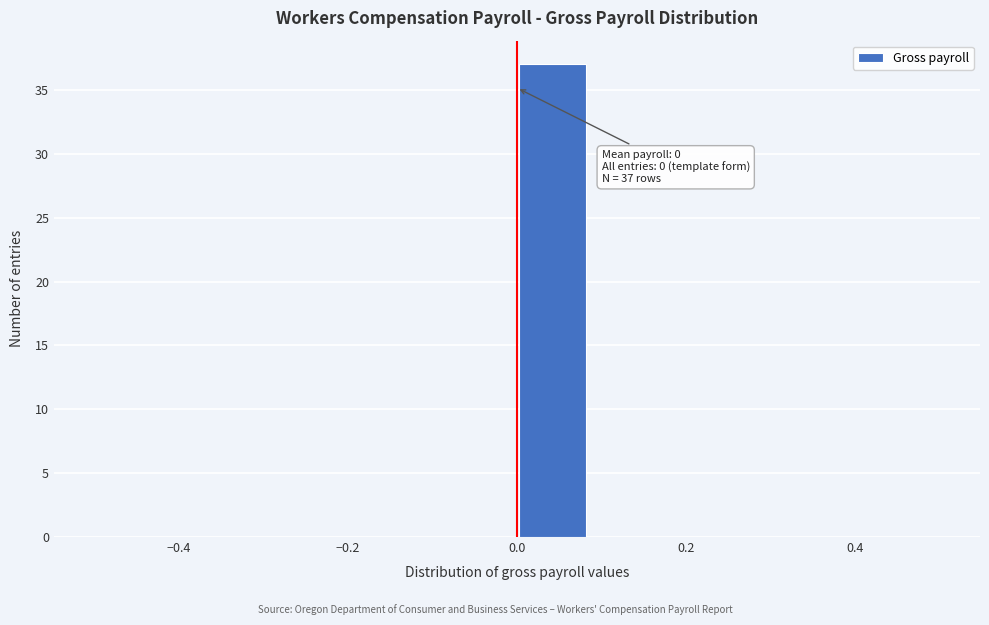

Over which range of the x-axis is the bar tallest?

0.00 to 0.08